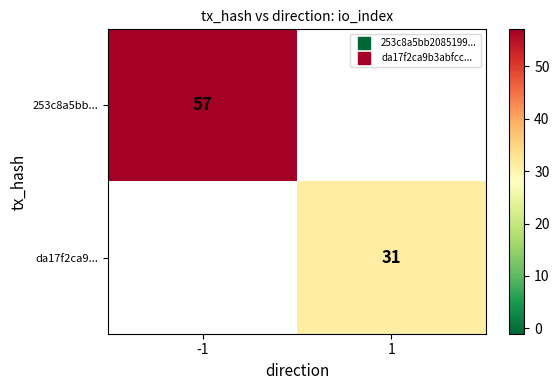

At how many categories does at least one series exceed 56?

1